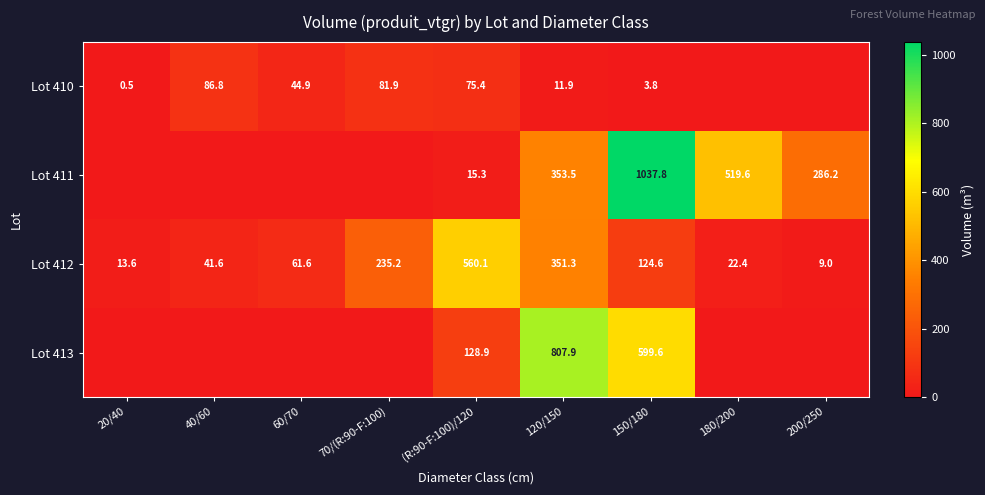

What is the spread (max minus min) of values at 120/150?

796.0